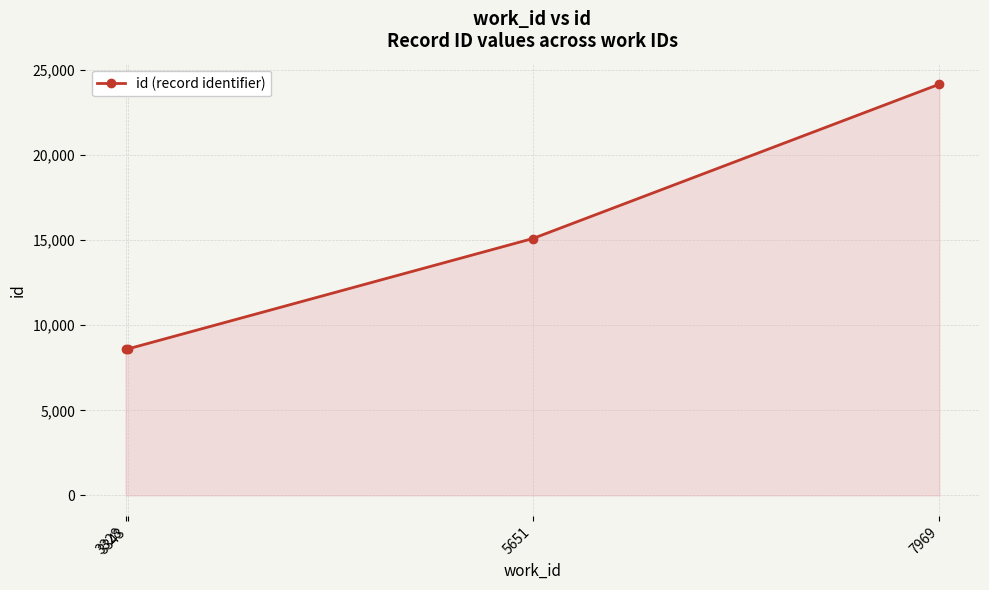

How many lines are shown in the chart?

1